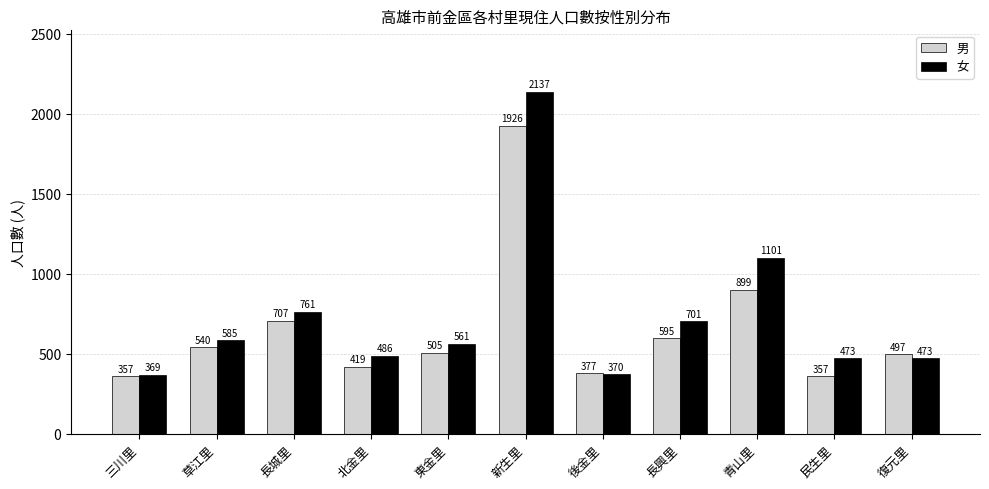

Reading right to left, transcribe all the data shown in this chart.

男: 497	357	899	595	377	1926	505	419	707	540	357
女: 473	473	1101	701	370	2137	561	486	761	585	369